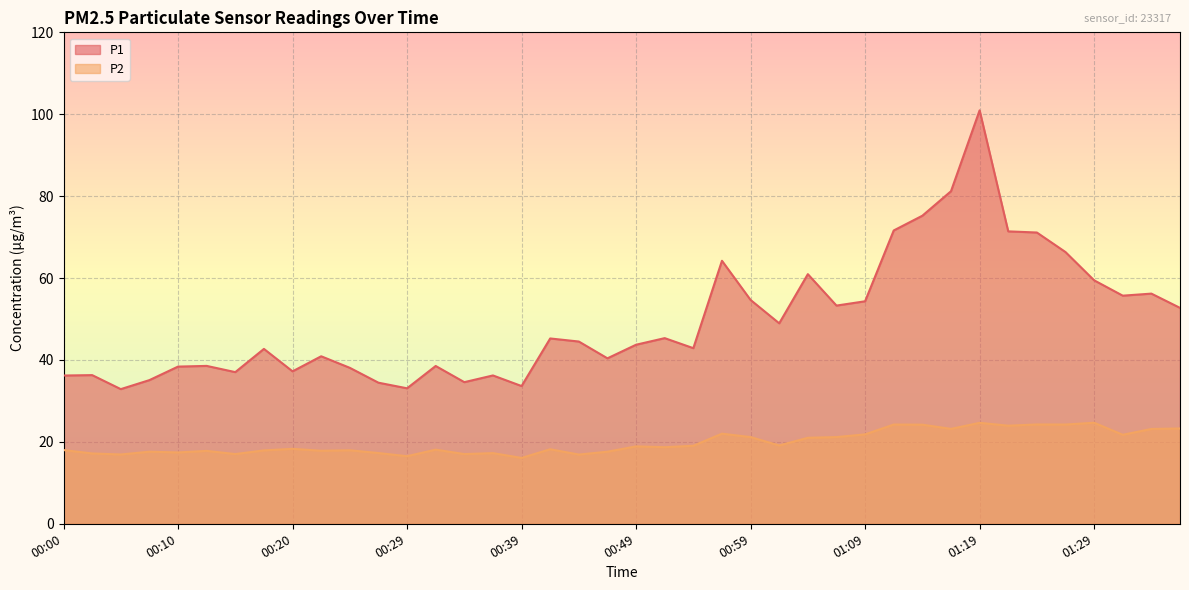

The P1 series shows 45.2 at 00:42. True or false?

True